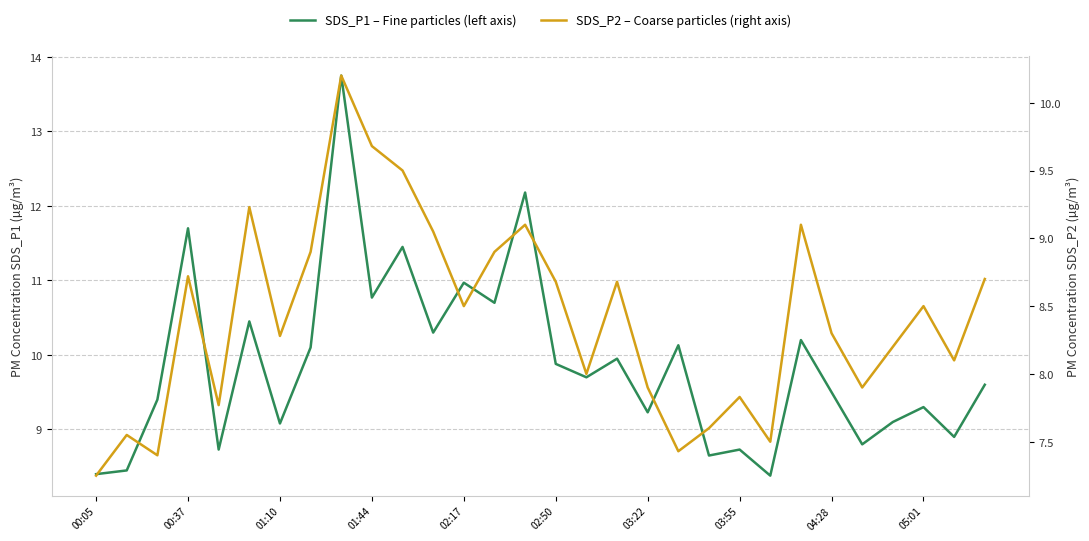

True or false: SDS_P1 – Fine particles (left axis) and SDS_P2 – Coarse particles (right axis) intersect in this chart.

False